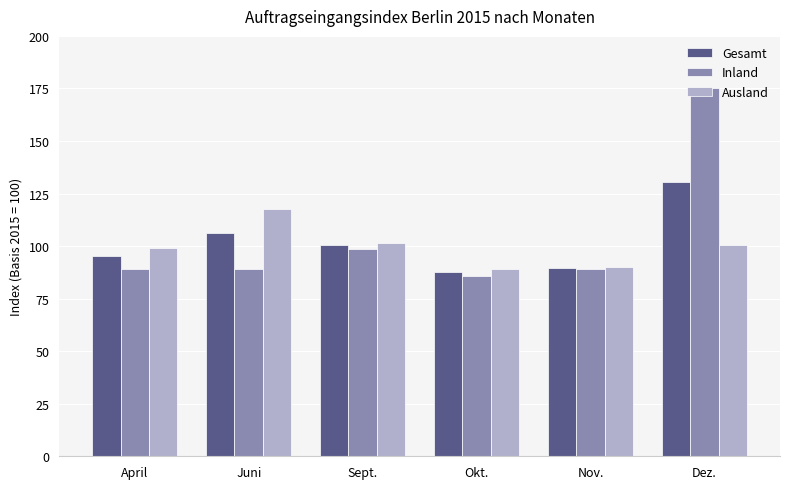

What position from the left is Dez.?

6